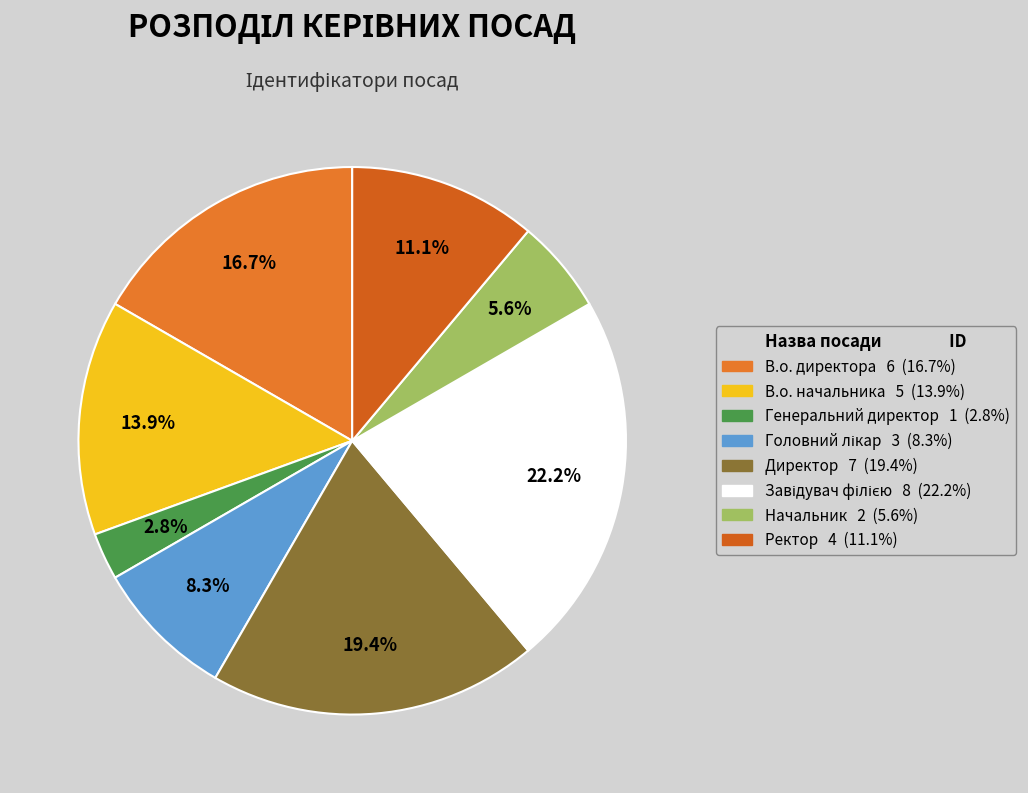

Is there any slice that represents more than half of the pie?

No